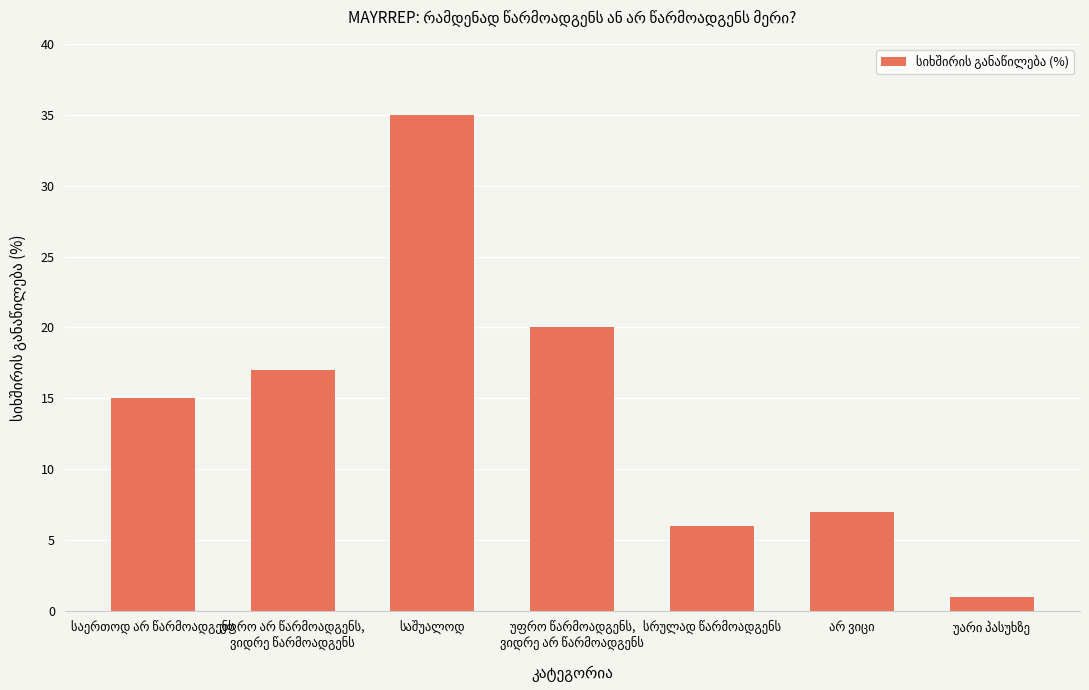

Reading left to right, transcribe all the data shown in this chart.

15	17	35	20	6	7	1